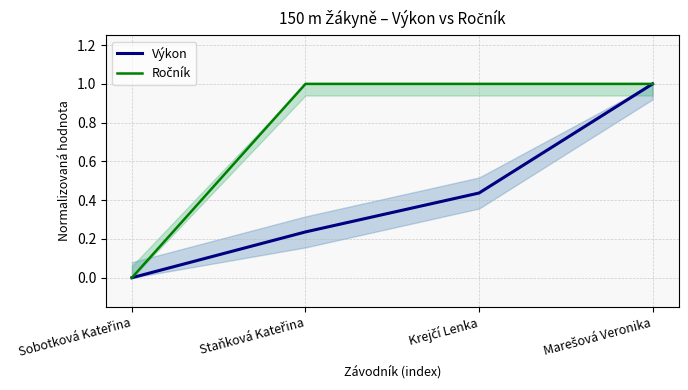

What is the sum of the Výkon values at Marešová Veronika and Staňková Kateřina?

1.2